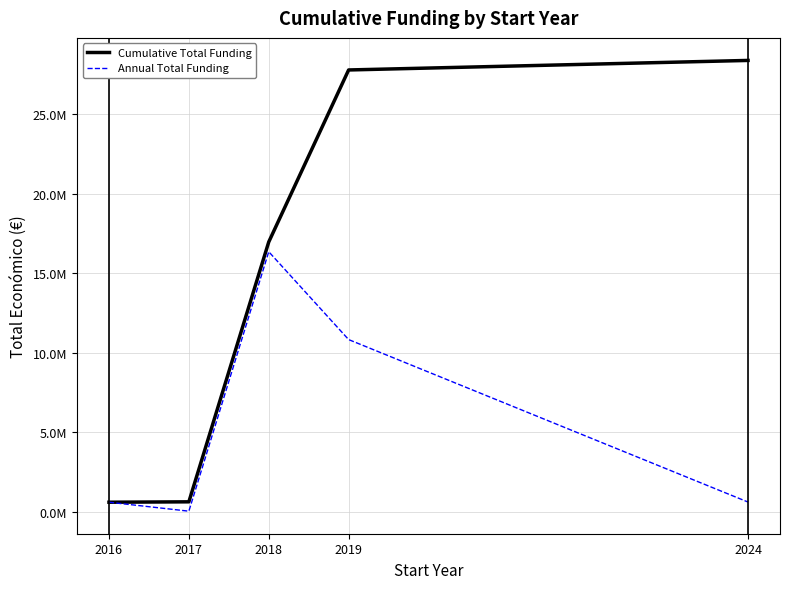

Rank the series by their maximum value, from highest to lowest.

Cumulative Total Funding, Annual Total Funding